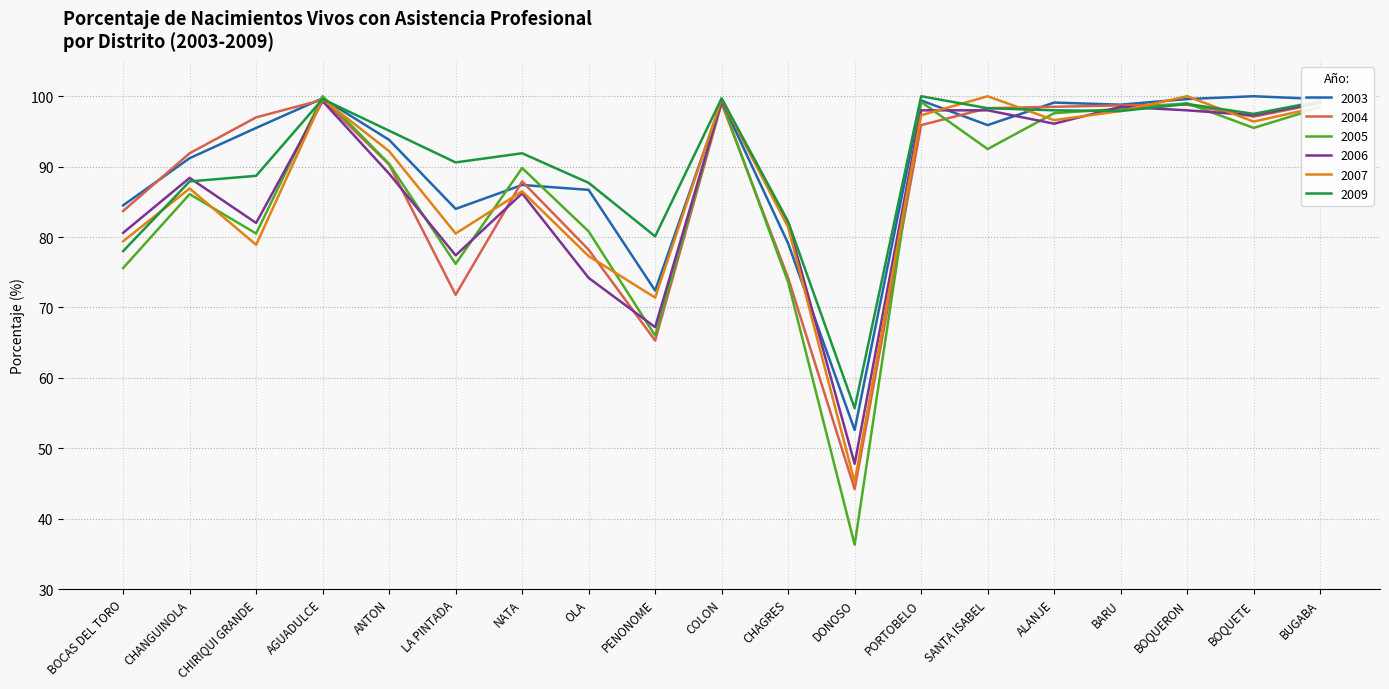

Where is the first local minimum for 2003?

LA PINTADA